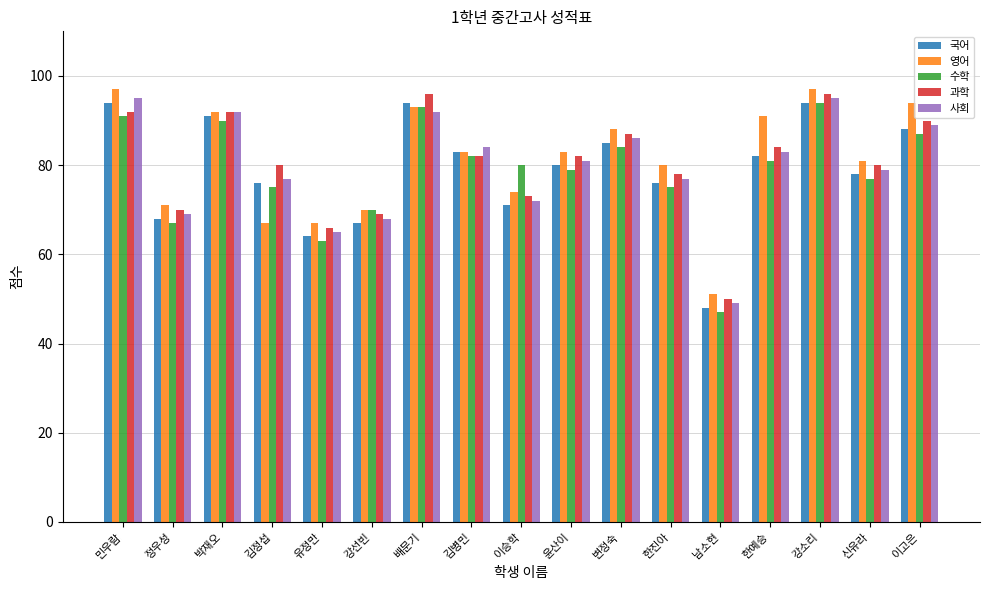

What is the lowest value of the 국어 series?

48